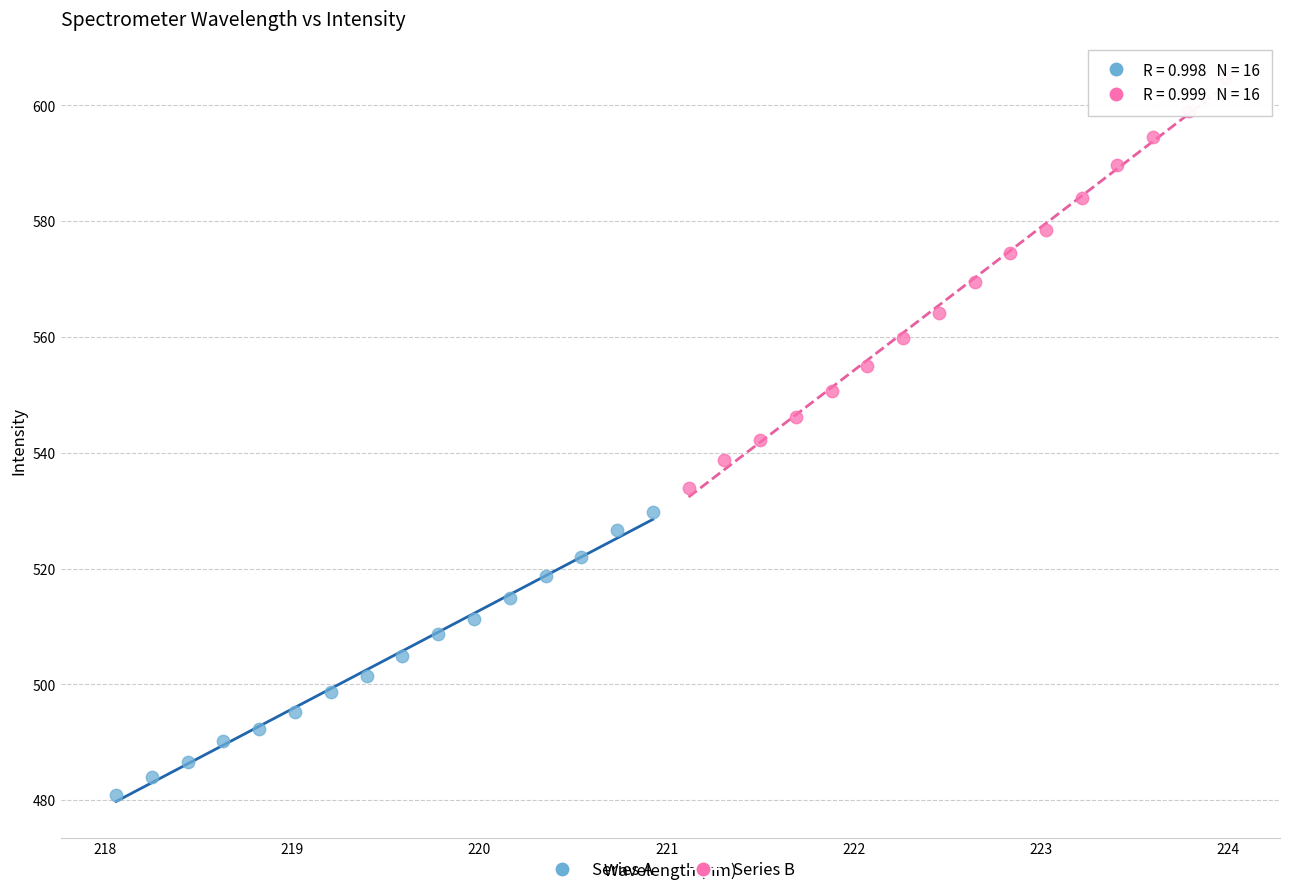

Which series reaches the minimum Y coordinate?

Series A